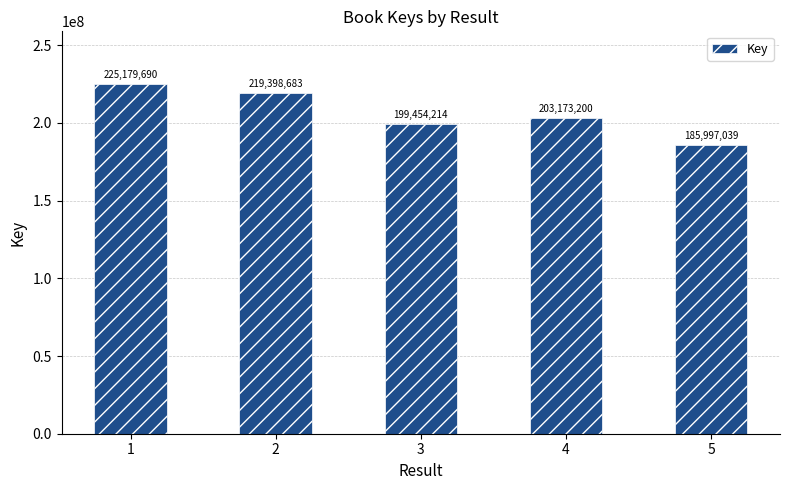

The value at 5 is 82871033. True or false?

False